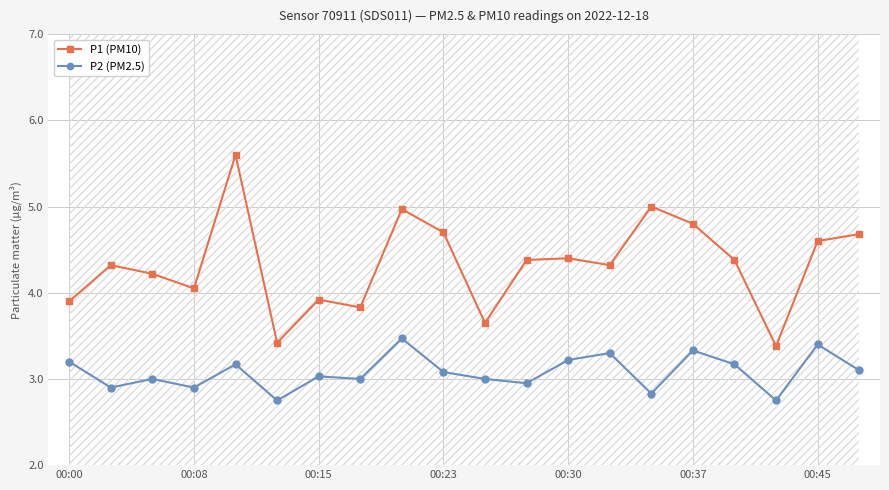

True or false: P2 (PM2.5) has a value of 3.2 at 00:30.

True